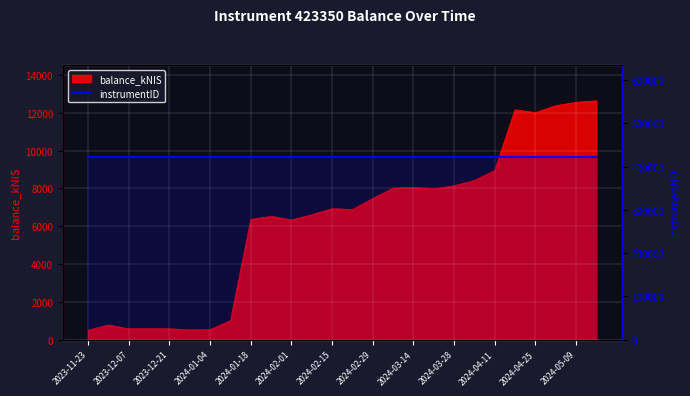

List the labels in order of value, smallest first.

2023-11-23, 2023-12-28, 2024-01-04, 2023-12-07, 2023-12-14, 2023-12-21, 2023-11-30, 2024-01-11, 2024-02-01, 2024-01-18, 2024-01-25, 2024-02-08, 2024-02-22, 2024-02-15, 2024-02-29, 2024-03-21, 2024-03-07, 2024-03-14, 2024-03-28, 2024-04-04, 2024-04-11, 2024-04-25, 2024-04-18, 2024-05-02, 2024-05-09, 2024-05-16